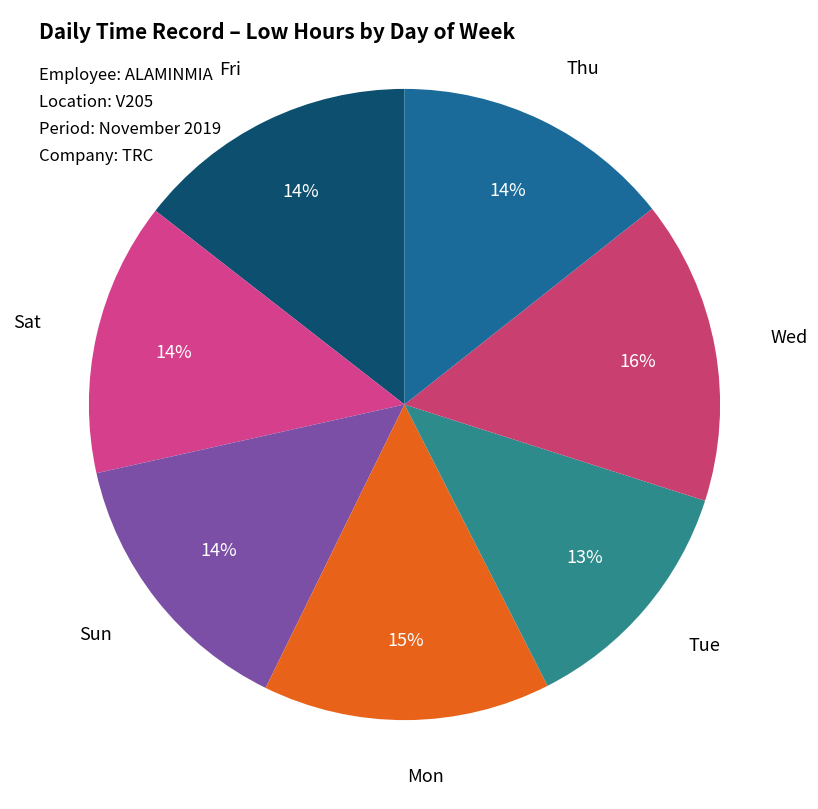

Does Tue represent more than half of the total?

No